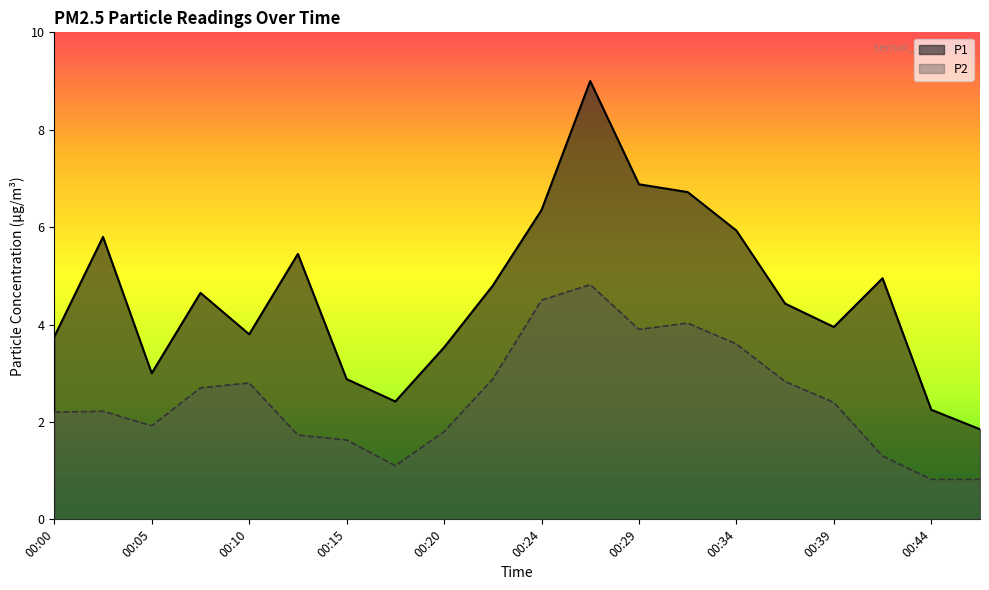

At which label is P1 closest to 5?

00:42